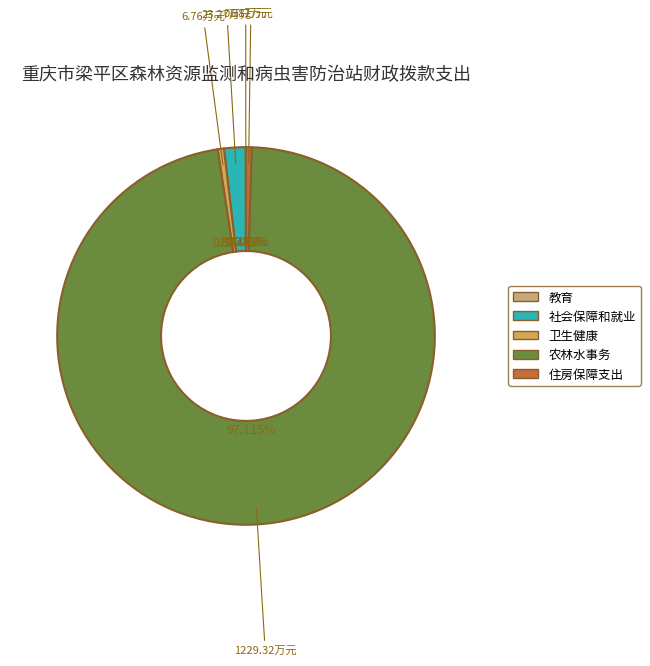

Which category has the biggest portion of the pie?

农林水事务